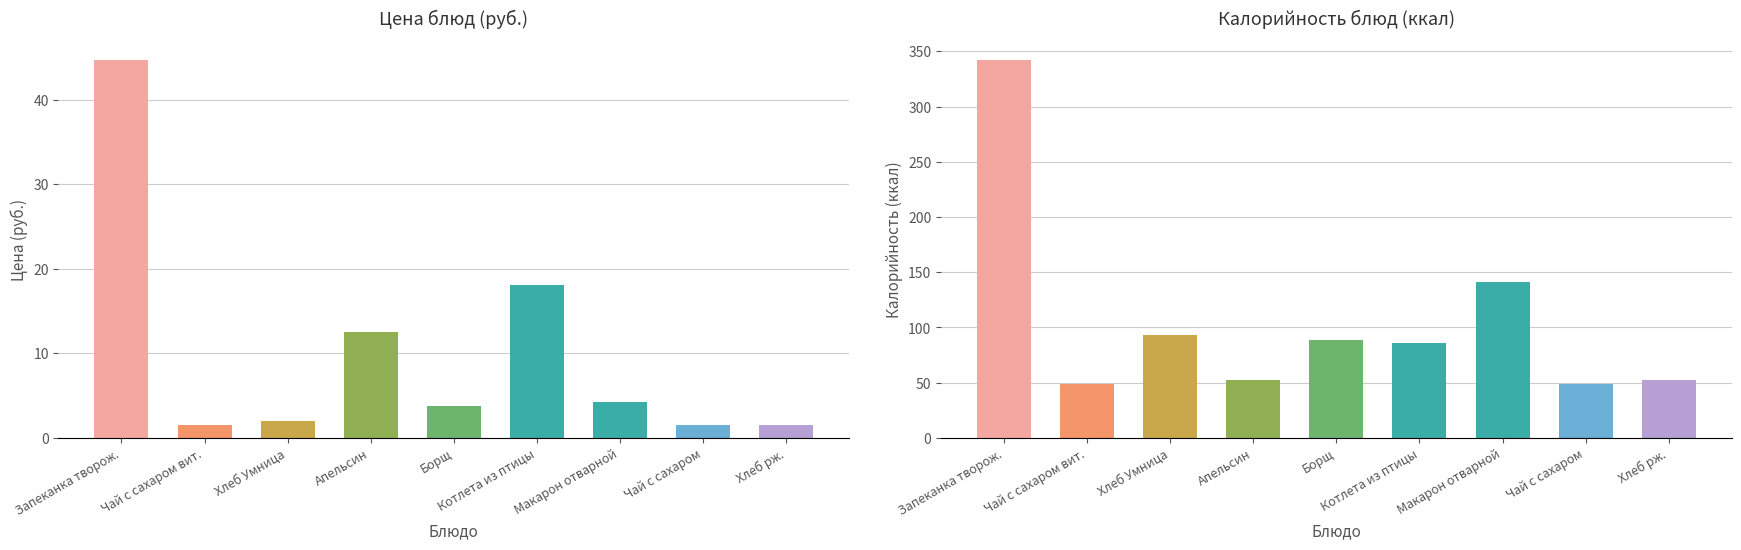

Between Чай с сахаром and Макарон отварной, which is larger?

Макарон отварной